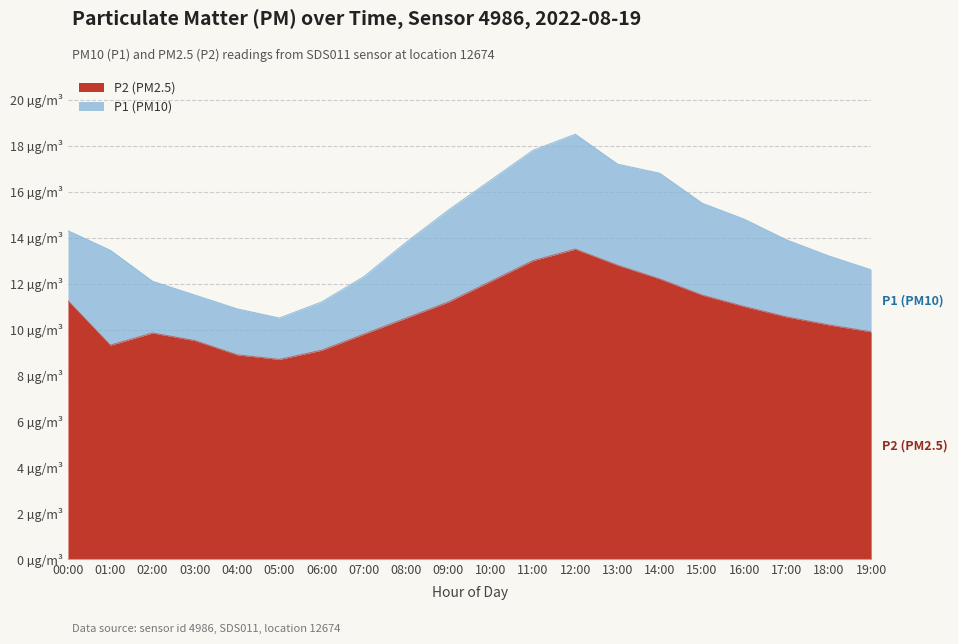

Rank the categories by P2 value from lowest to highest.

05:00, 04:00, 06:00, 01:00, 03:00, 07:00, 02:00, 19:00, 18:00, 08:00, 17:00, 16:00, 09:00, 00:00, 15:00, 10:00, 14:00, 13:00, 11:00, 12:00